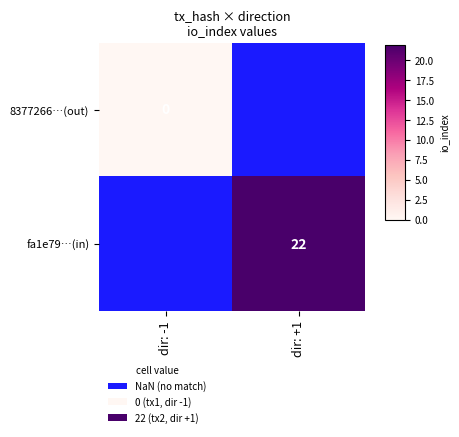

List the series in order of their peak value, lowest first.

8377266…(out), fa1e79…(in)